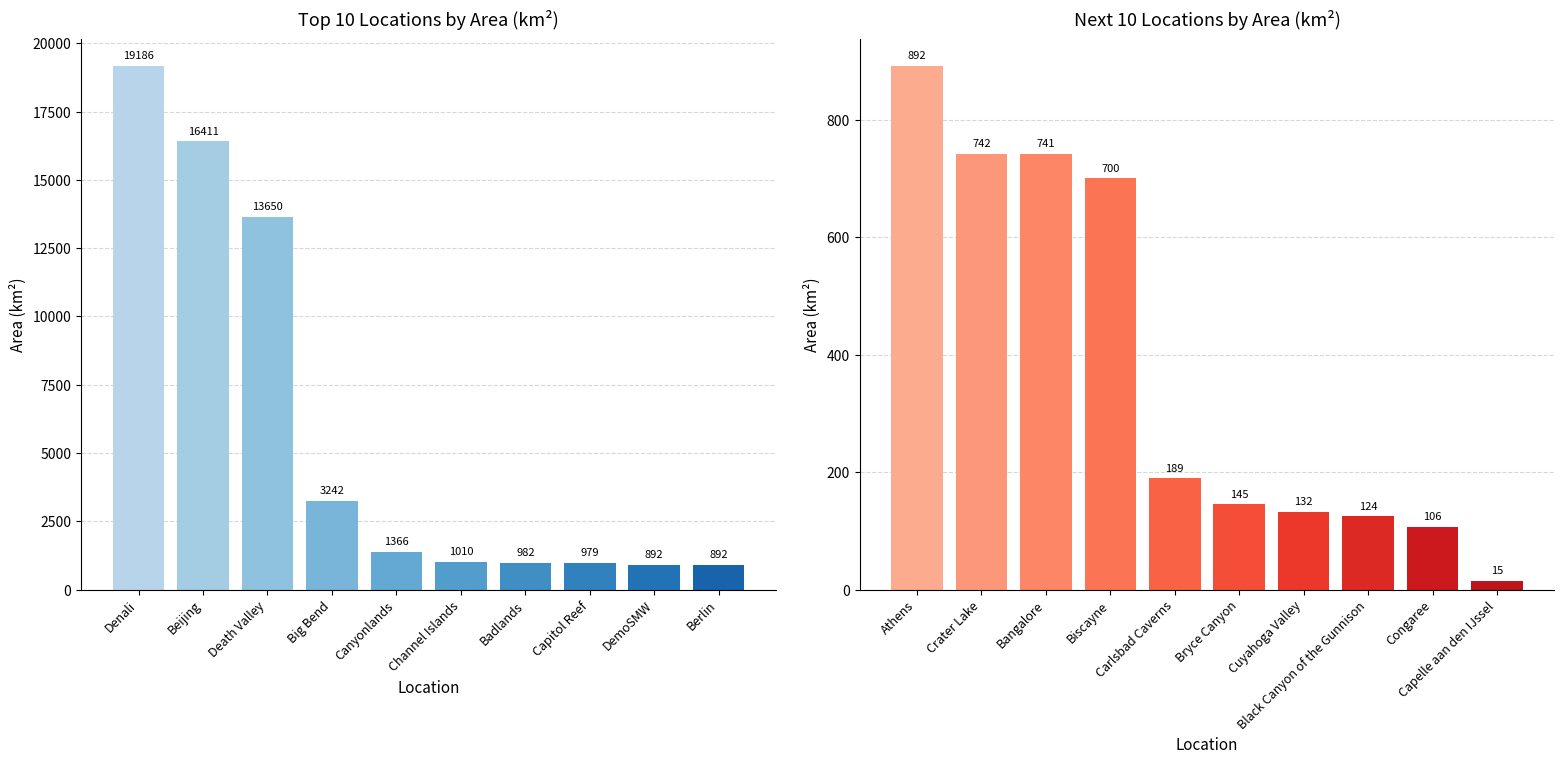

List the labels in order of value, smallest first.

Capelle aan den IJssel, Congaree, Black Canyon of the Gunnison, Cuyahoga Valley, Bryce Canyon, Carlsbad Caverns, Biscayne, Bangalore, Crater Lake, Athens